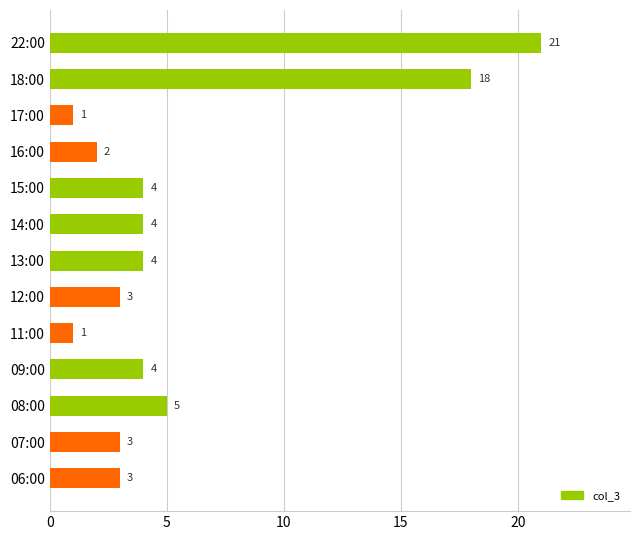

Reading top to bottom, transcribe all the data shown in this chart.

21	18	1	2	4	4	4	3	1	4	5	3	3